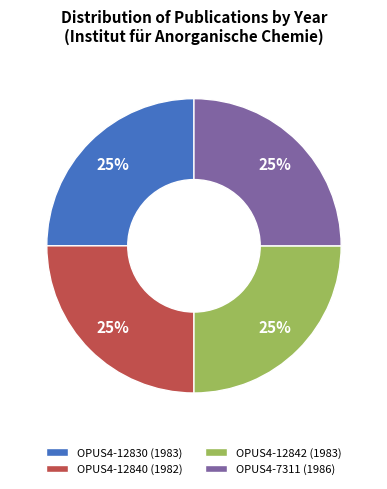

To the nearest percent, what is the combined percentage of OPUS4-12842 (1983) and OPUS4-12840 (1982)?

50%